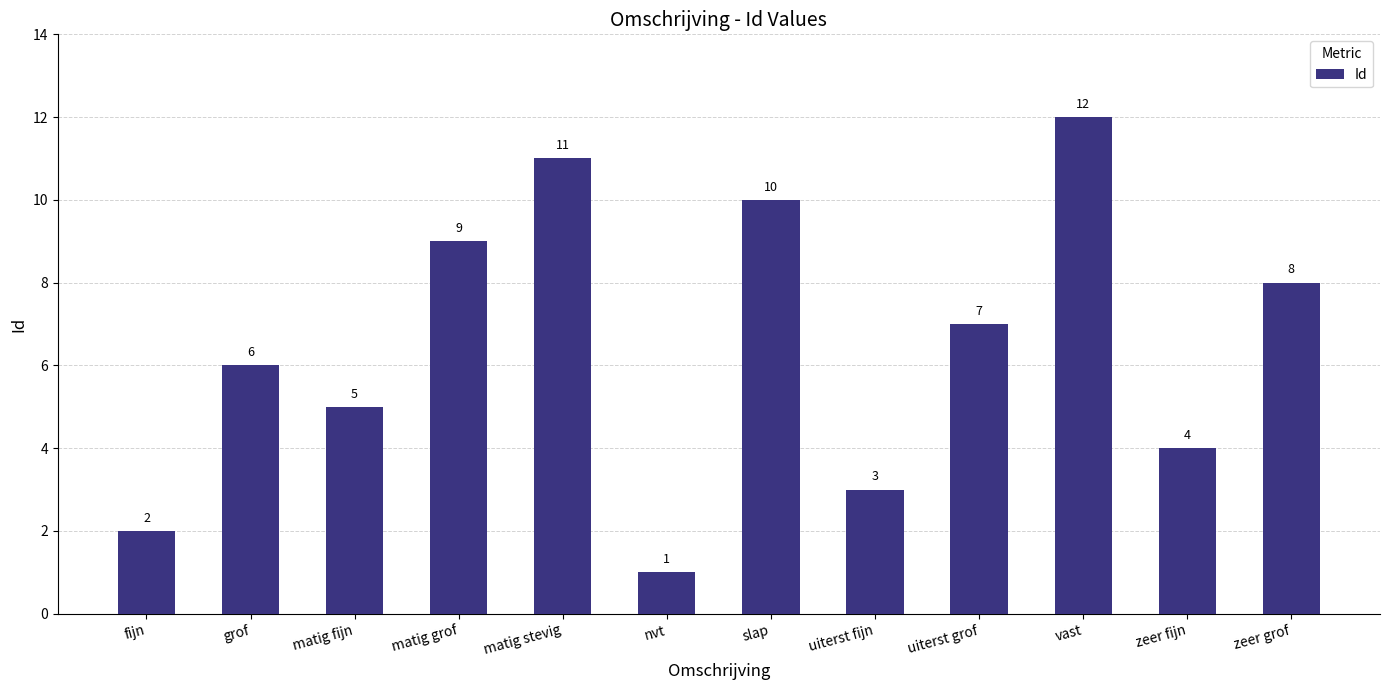

What is the value of the 5th bar from the left?

11